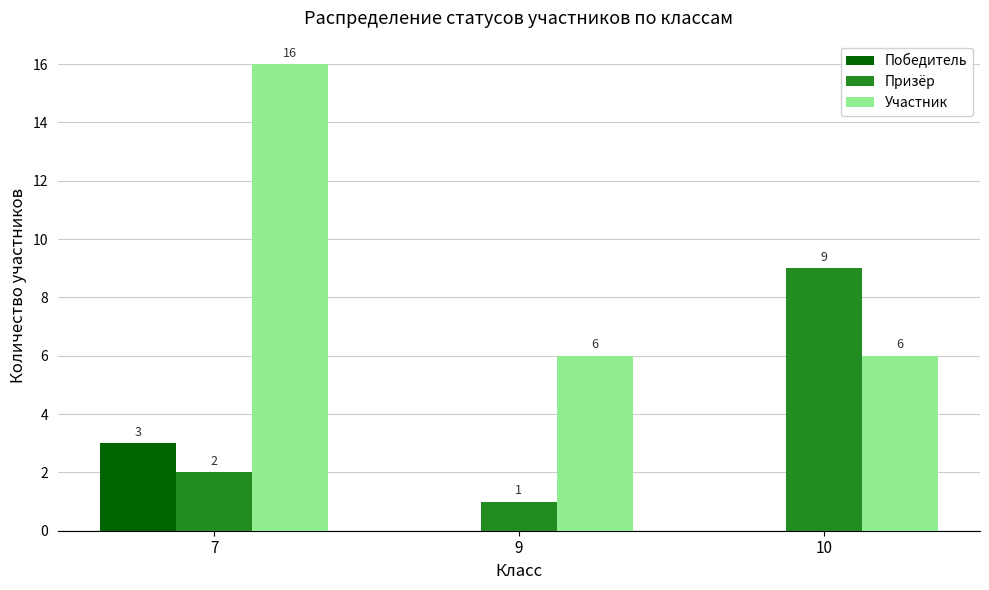

True or false: Победитель has a value of 0 at 10.

True